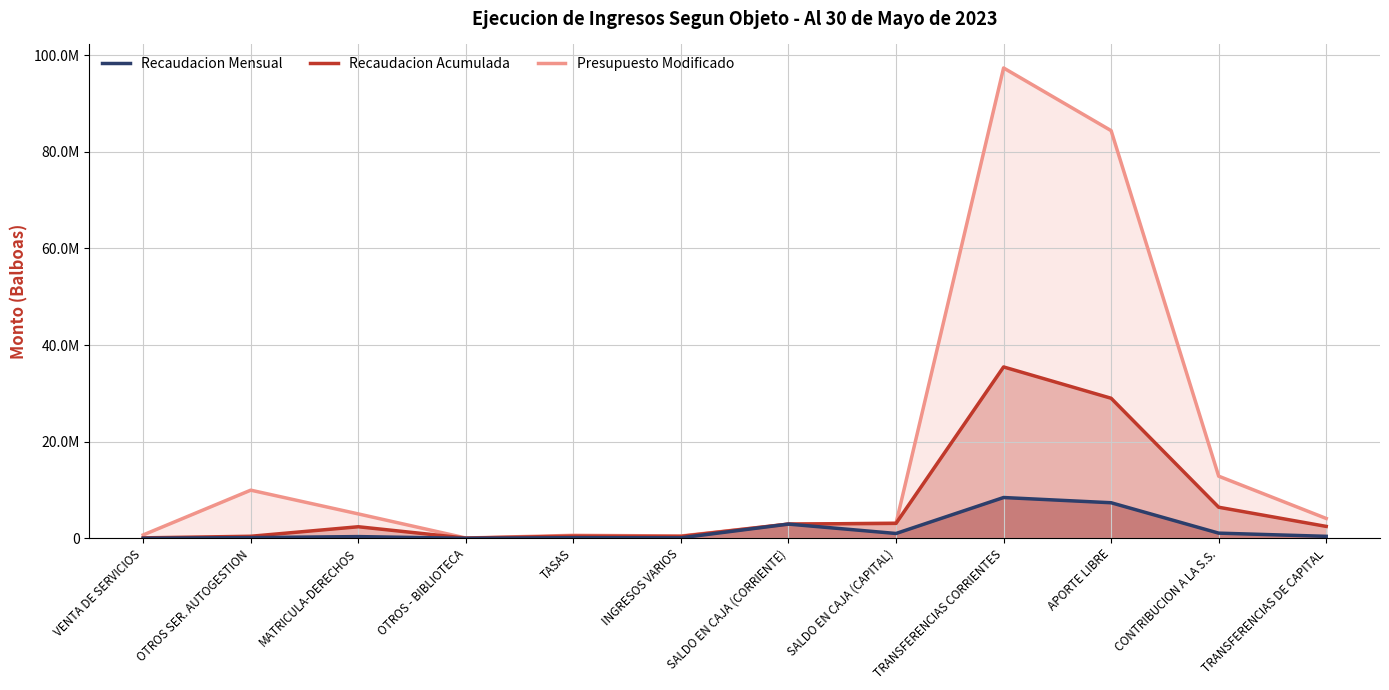

What is the value of the Presupuesto Modificado point at the 7th from the left?

2944864.0